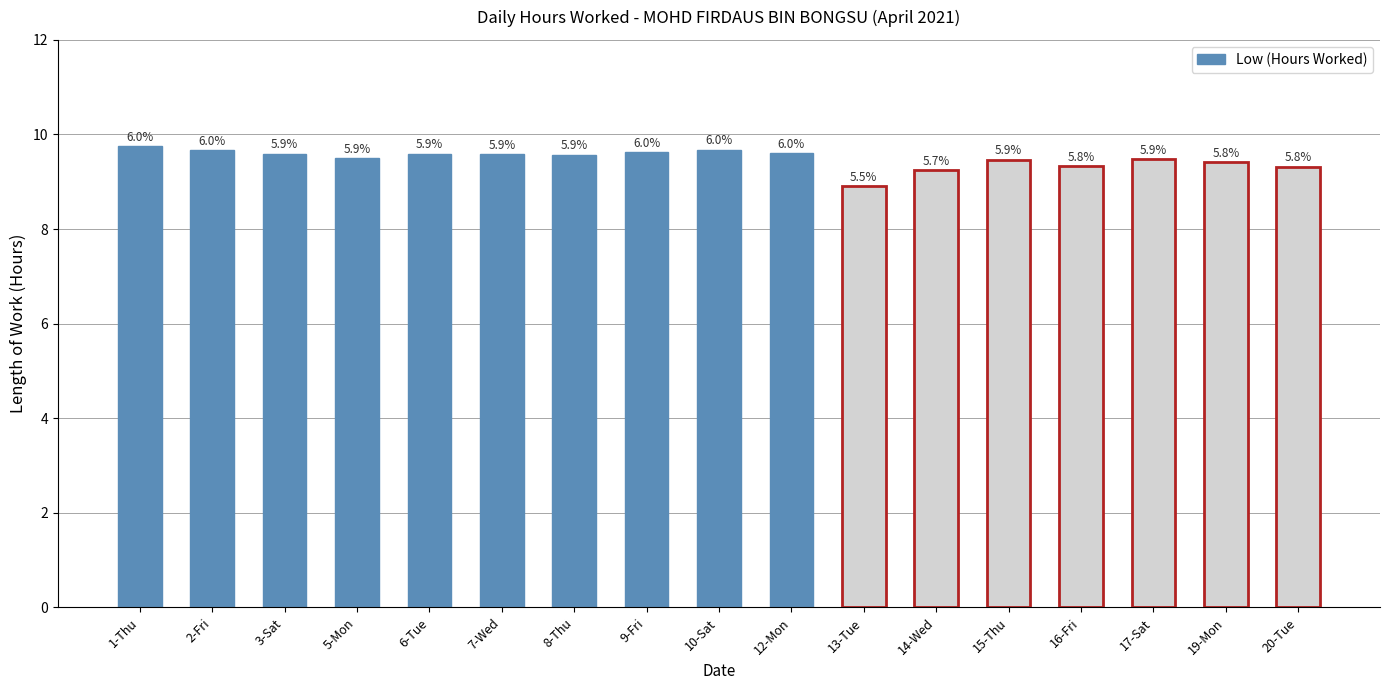

The chart shows a value of 3.4 at 8-Thu. True or false?

False